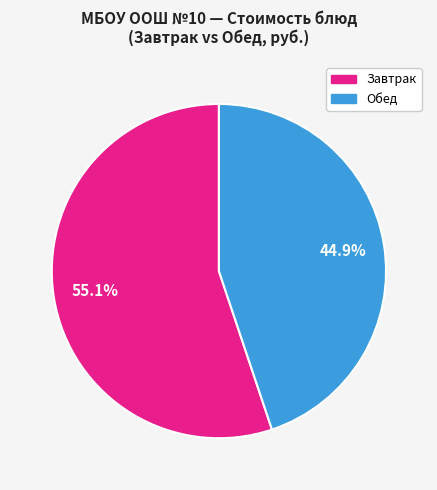

How many slices are in this pie chart?

2